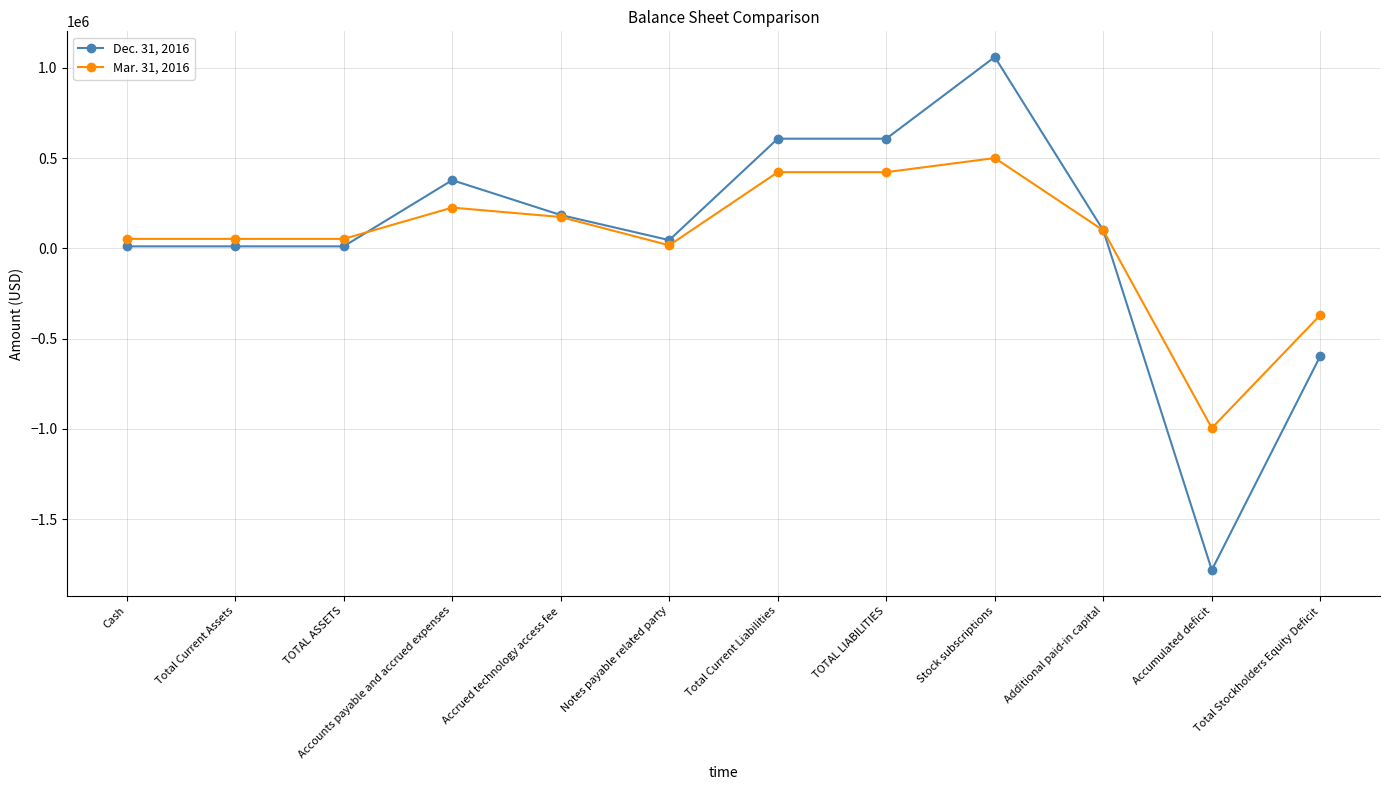

Where does the Dec. 31, 2016 series first go above 99324?

Accounts payable and accrued expenses